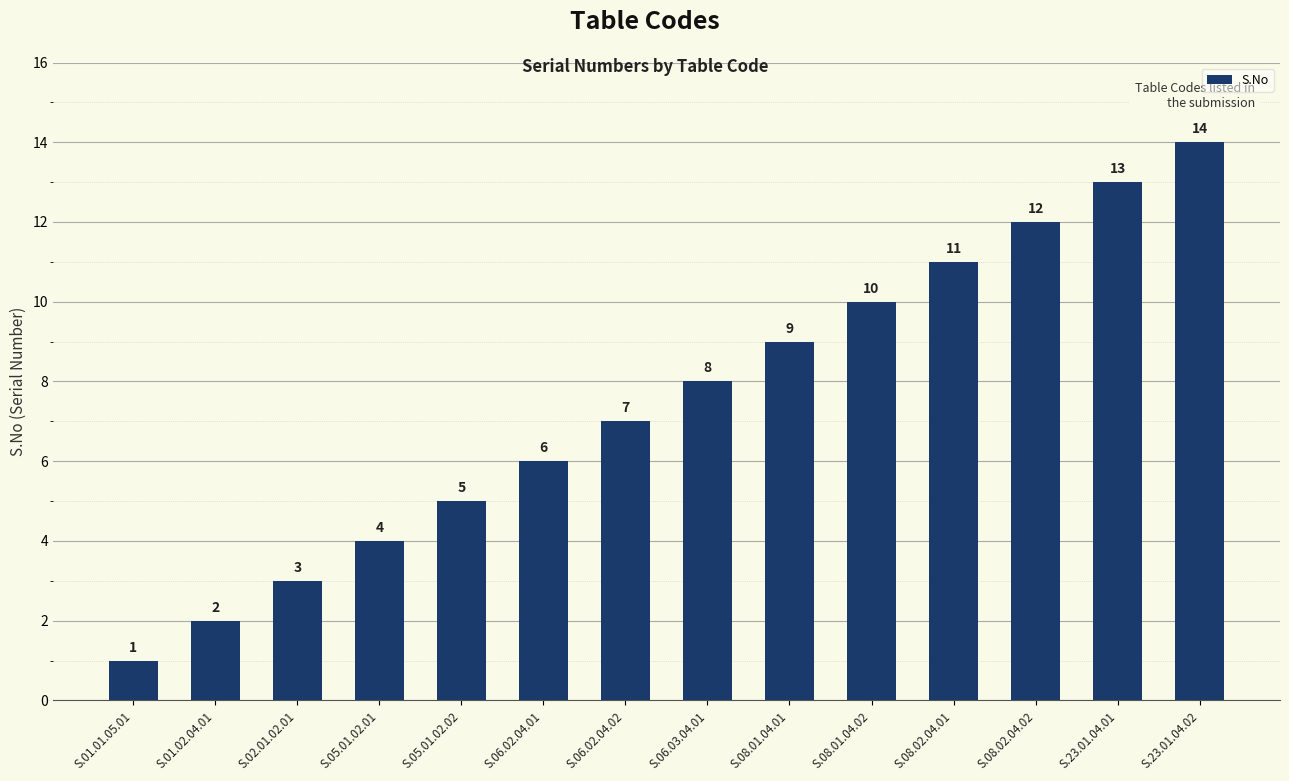

How many bars are there in total?

14